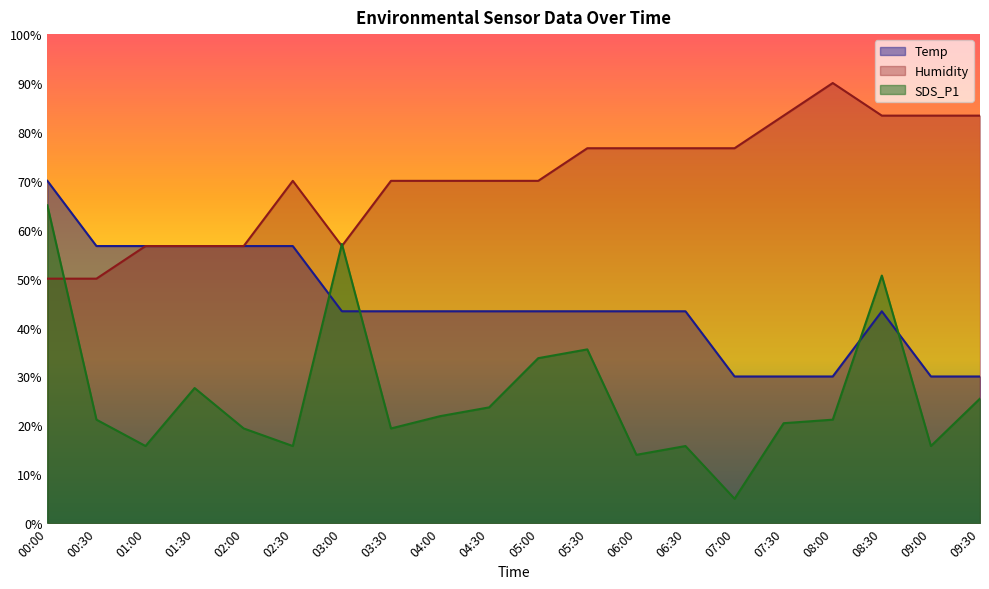

Rank the series by their maximum value, from highest to lowest.

Humidity, Temp, SDS_P1